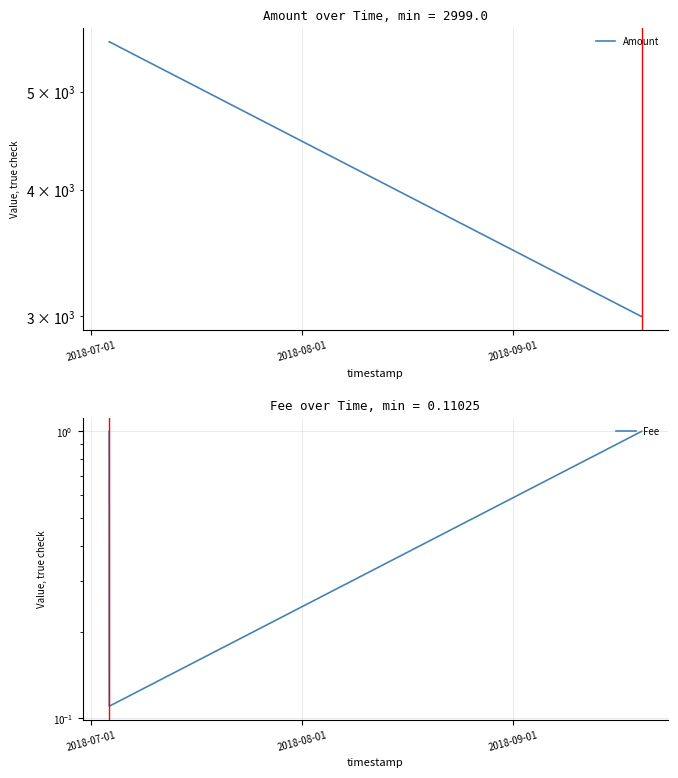

Does the chart have visible grid lines?

Yes